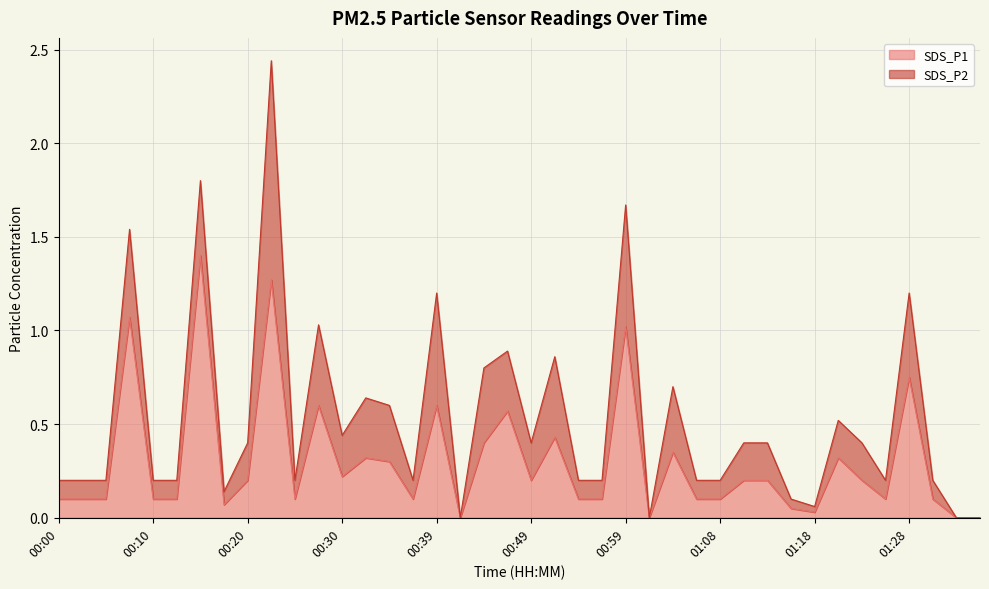

At which category does the data reach its first local valley?

00:17